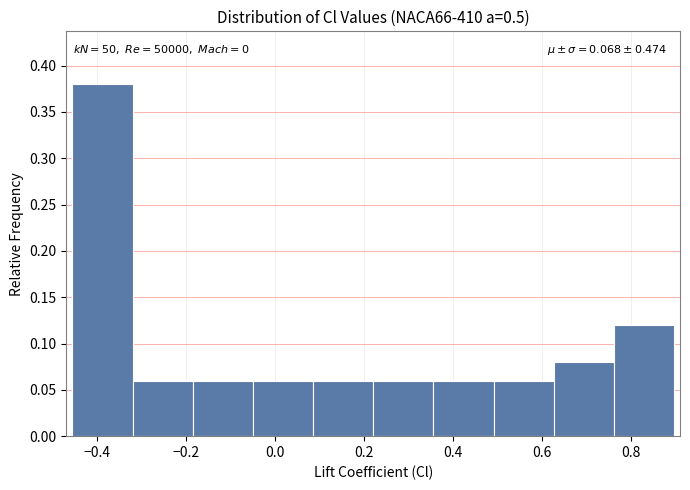

Which range on the x-axis has the tallest bar?

-0.46 to -0.32